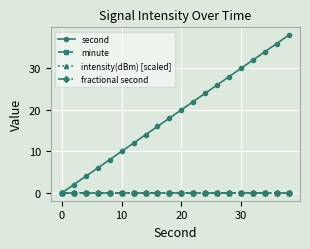

At how many categories does at least one series exceed 13?

13